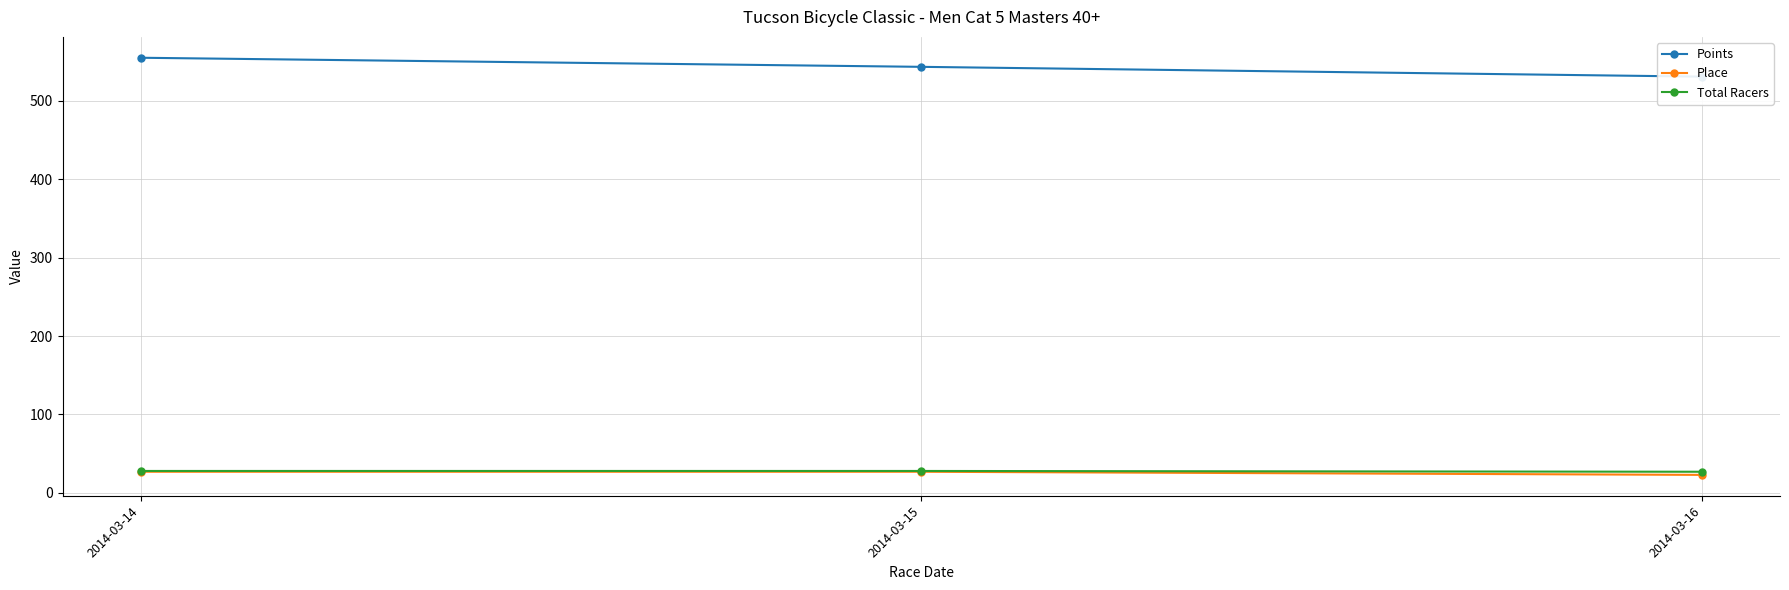

Does the chart display data point markers on the line(s)?

Yes